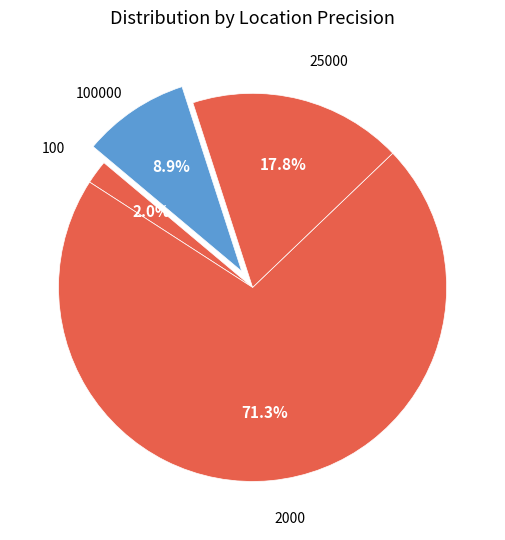

How many segments does this pie chart have?

4